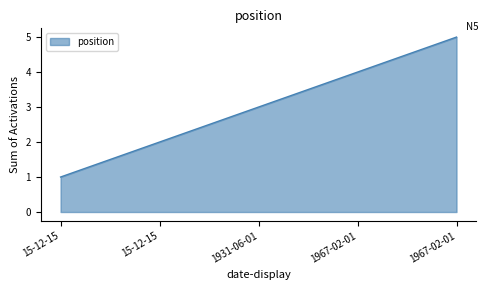

Between 15-12-15 and 1931-06-01, which is larger?

1931-06-01